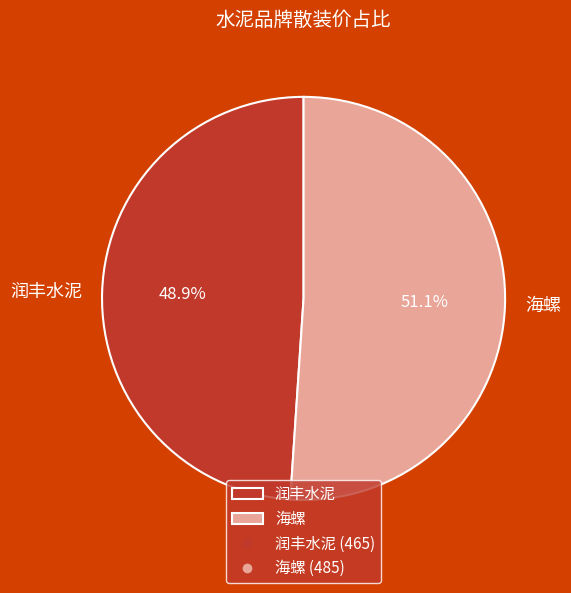

What is the majority slice?

海螺